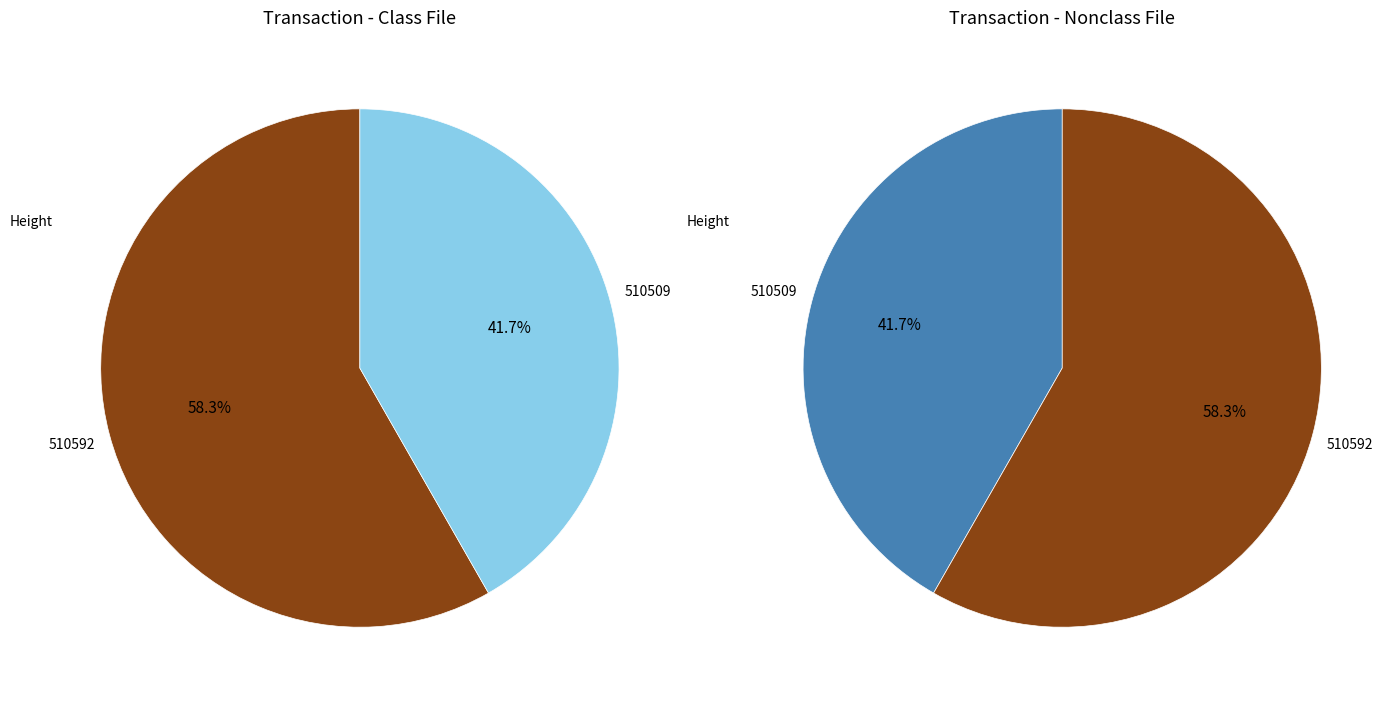

What is the largest slice in the pie chart?

510592